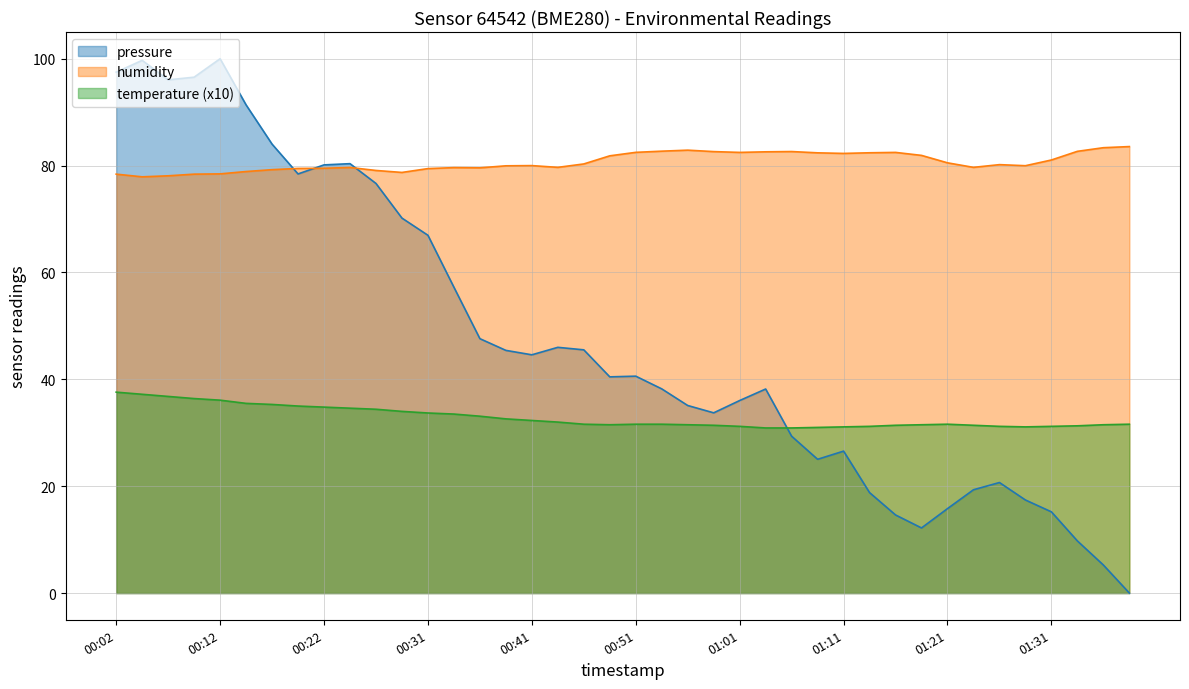

List the series in order of their peak value, lowest first.

temperature (x10), humidity, pressure